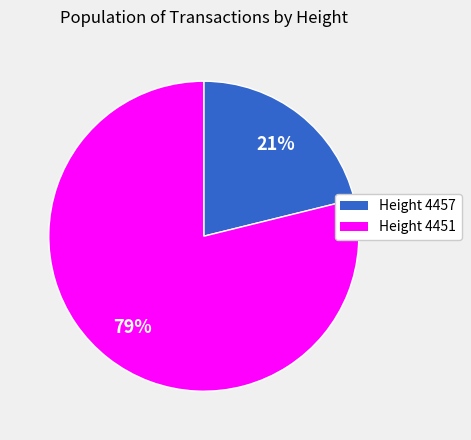

To the nearest percent, what is the difference between the largest and smallest slice percentages?

58%